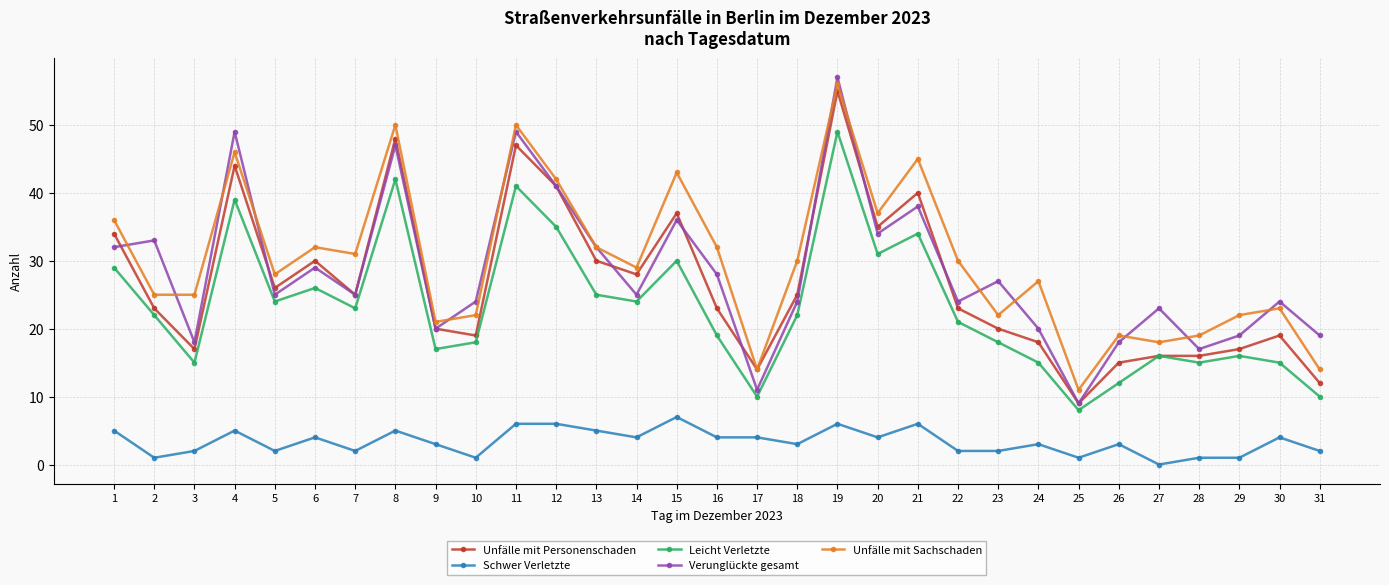

The value of Verunglückte gesamt at 10 is 14. True or false?

False